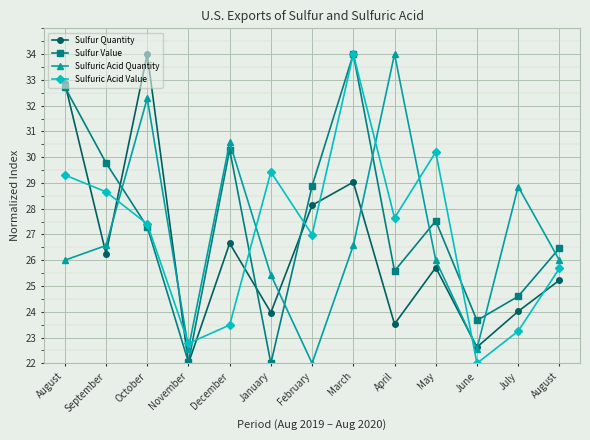

What are all the series names shown in the legend?

Sulfur Quantity, Sulfur Value, Sulfuric Acid Quantity, Sulfuric Acid Value